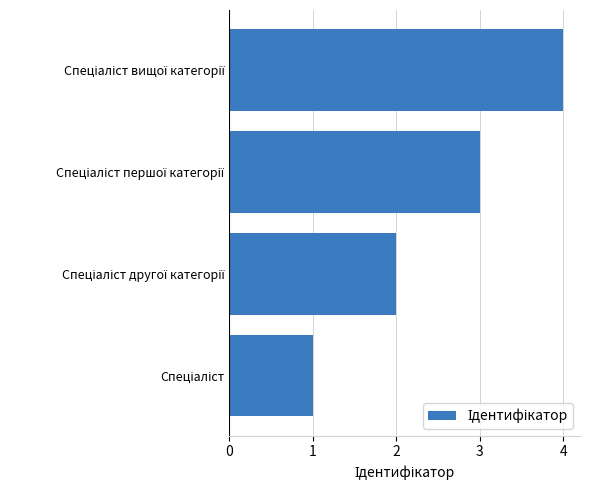

What is the sum of all values?

10